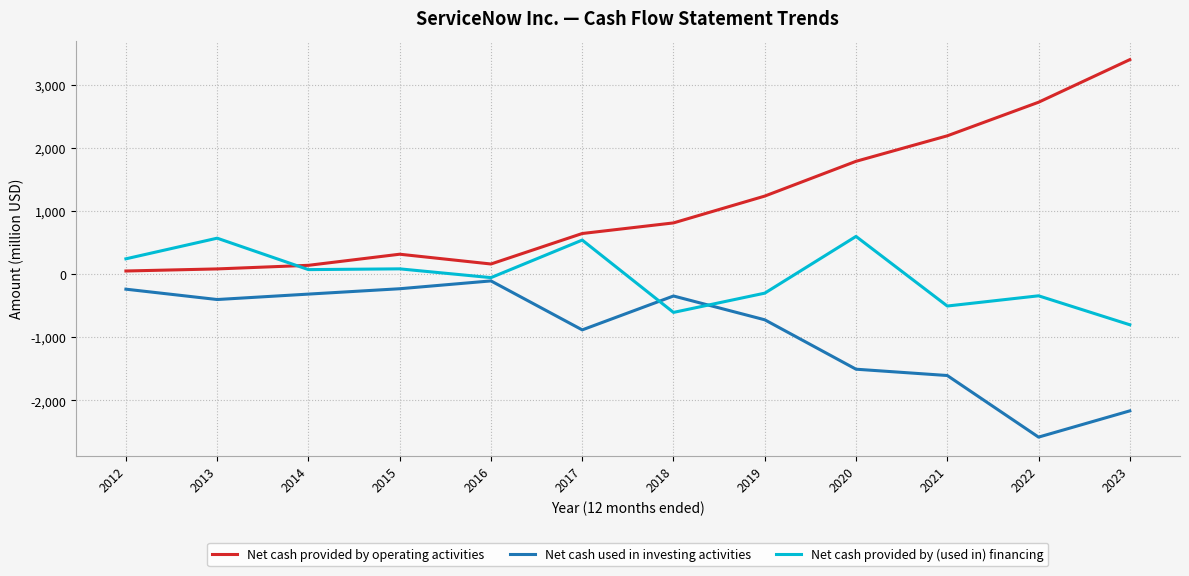

How many values in Net cash provided by (used in) financing are below zero?

6